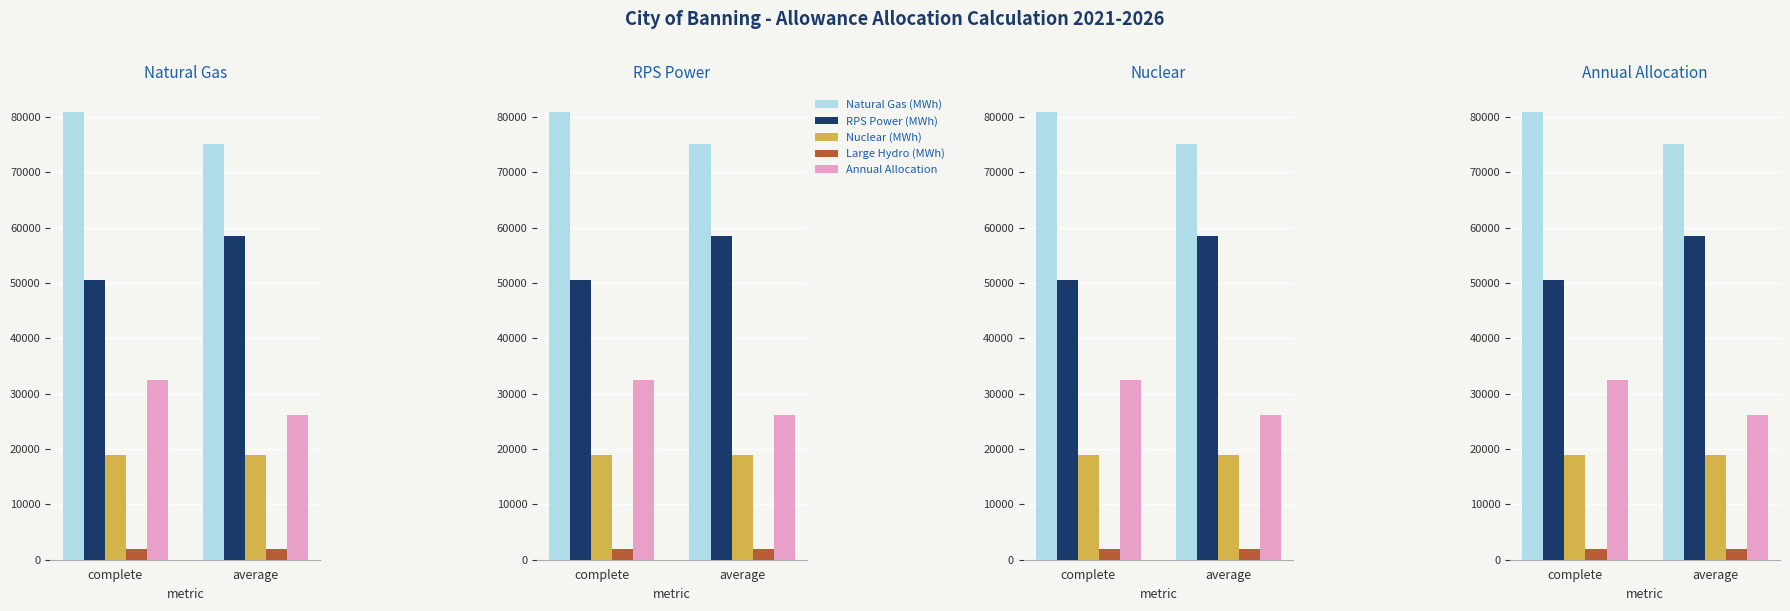

What is the value of the RPS Power (MWh) bar at the 1st from the left?

50640.1